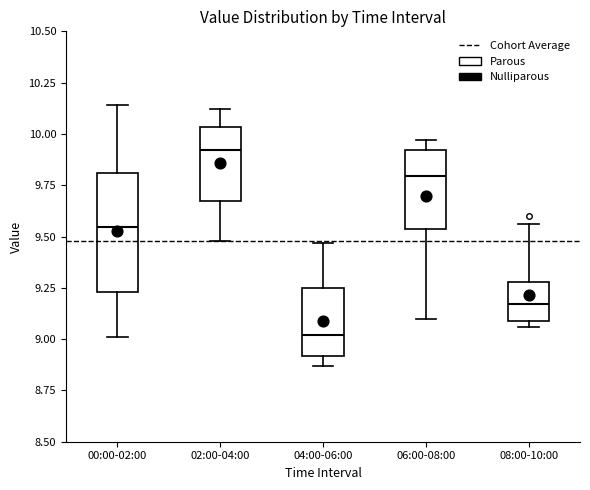

Reading left to right, transcribe this box plot: for each box, give where its median line is, the range the box spans, and where its two whiskers end, as read against the y-axis. The values are not printed on the chart, so give them approximately, as read against the axis.

00:00-02:00: median 9.55, box 9.25 to 9.80, whiskers 9.00 to 10.15
02:00-04:00: median 9.90, box 9.65 to 10.05, whiskers 9.50 to 10.10
04:00-06:00: median 9.00, box 8.90 to 9.25, whiskers 8.85 to 9.45
06:00-08:00: median 9.80, box 9.55 to 9.90, whiskers 9.10 to 9.95
08:00-10:00: median 9.15, box 9.10 to 9.30, whiskers 9.05 to 9.55